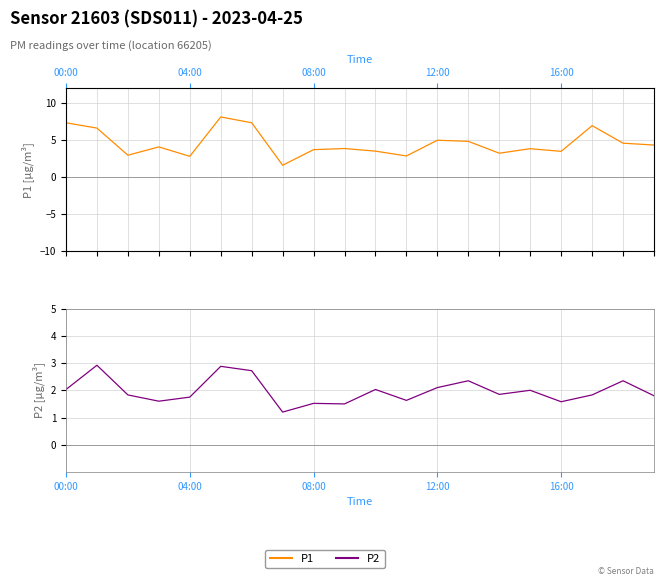

True or false: P1 and P2 cross at least once.

False